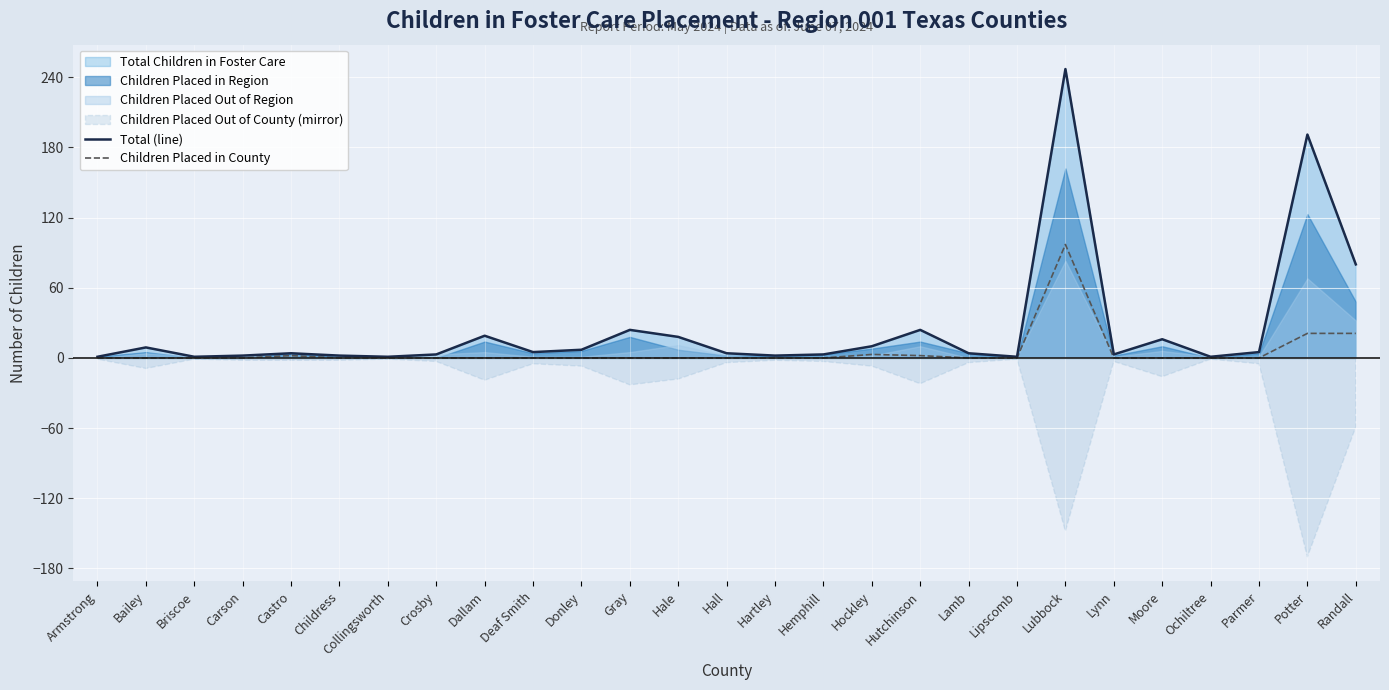

How many values in the Children Placed in County series exceed 0?

6